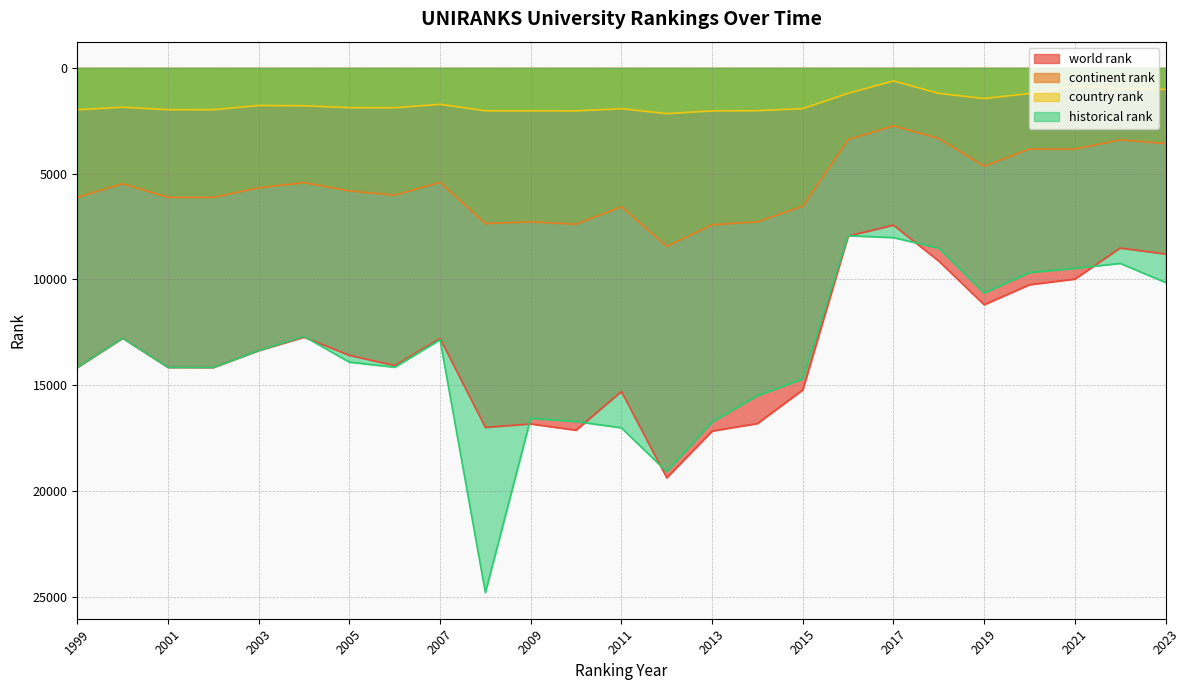

True or false: historical rank has more than 0 points higher than both neighbors.

True